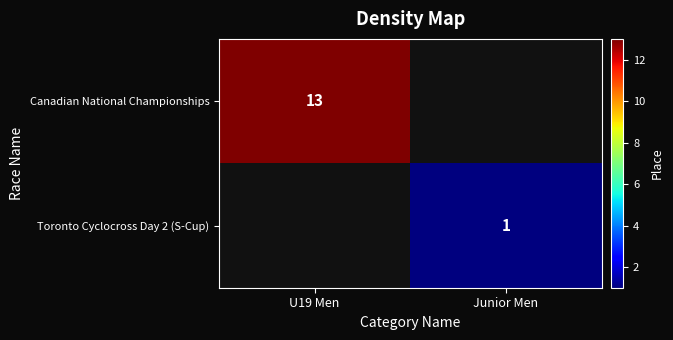

The Toronto Cyclocross Day 2 (S-Cup) series shows 1 at Junior Men. True or false?

True